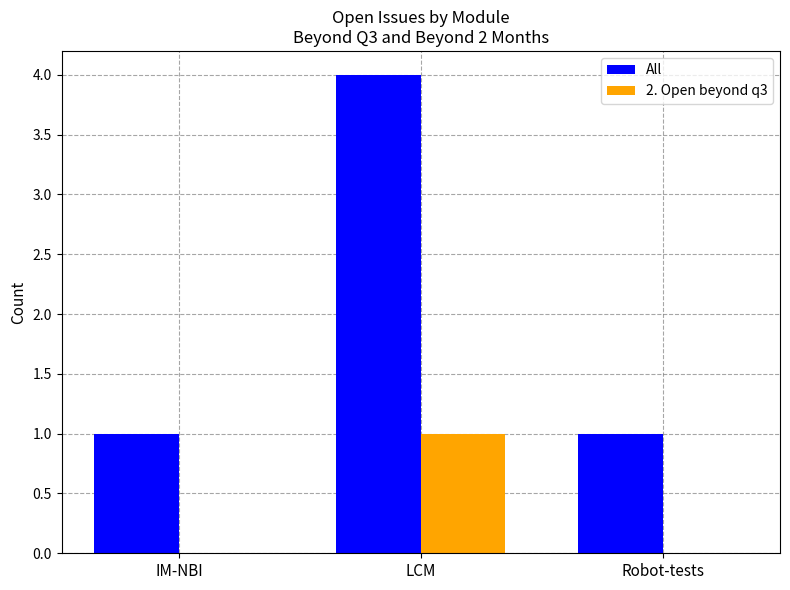

What is the maximum value for All?

4